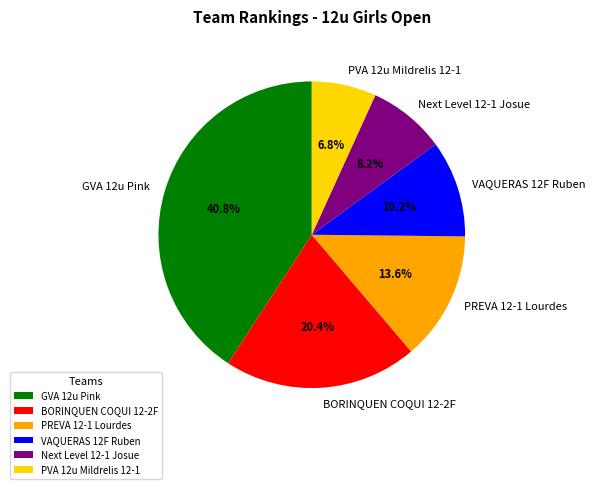

What is the largest slice in the pie chart?

GVA 12u Pink